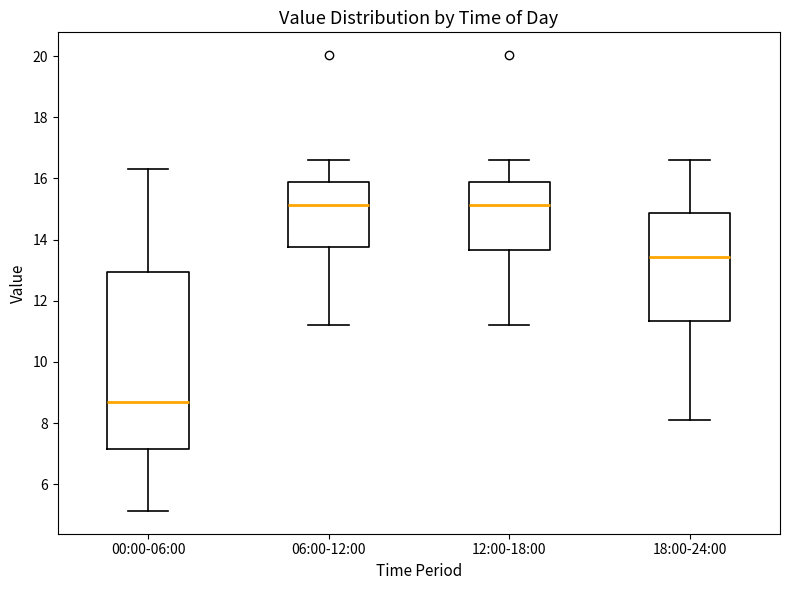

Which box has the lowest median line?

00:00-06:00